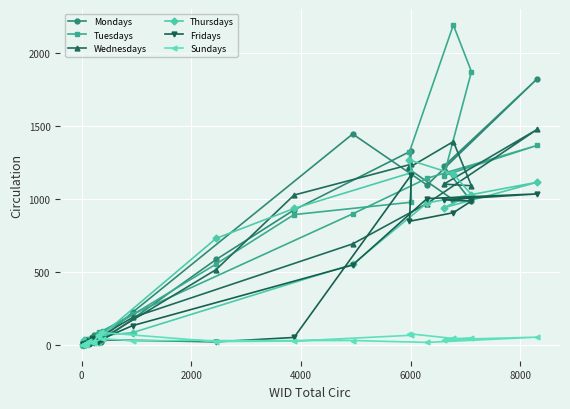

What is the difference between the highest and lowest values at 0?

14